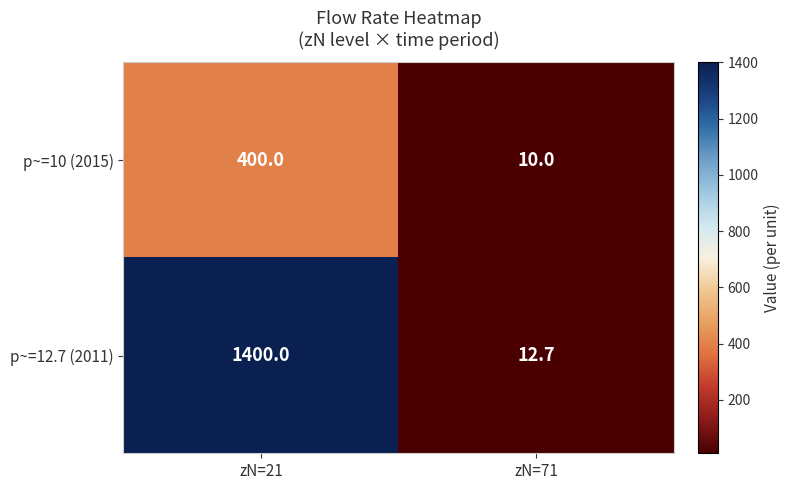

Reading right to left, transcribe all the data shown in this chart.

p~=10 (2015): 10.0	400.0
p~=12.7 (2011): 12.7	1400.0